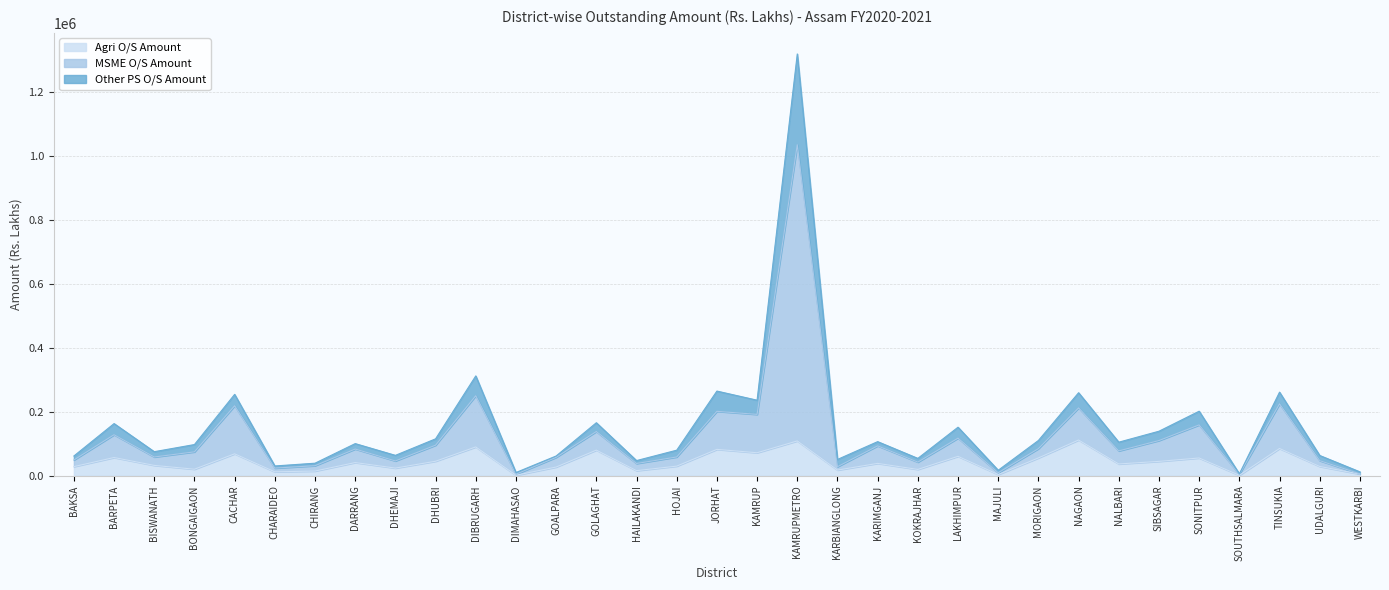

Where is the first local minimum for MSME O/S Amount?

BISWANATH